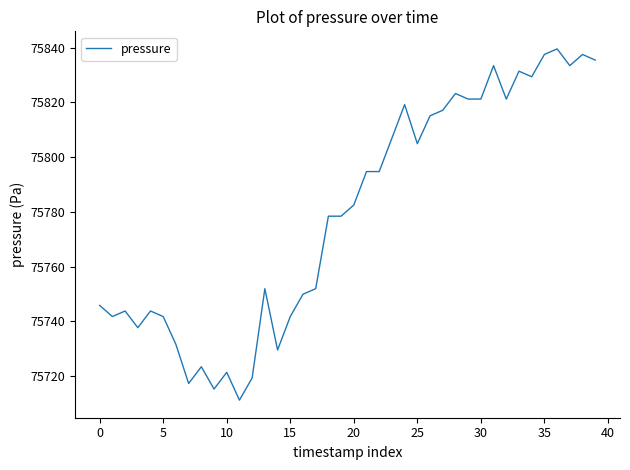

What is the difference between the maximum and minimum values?

128.4